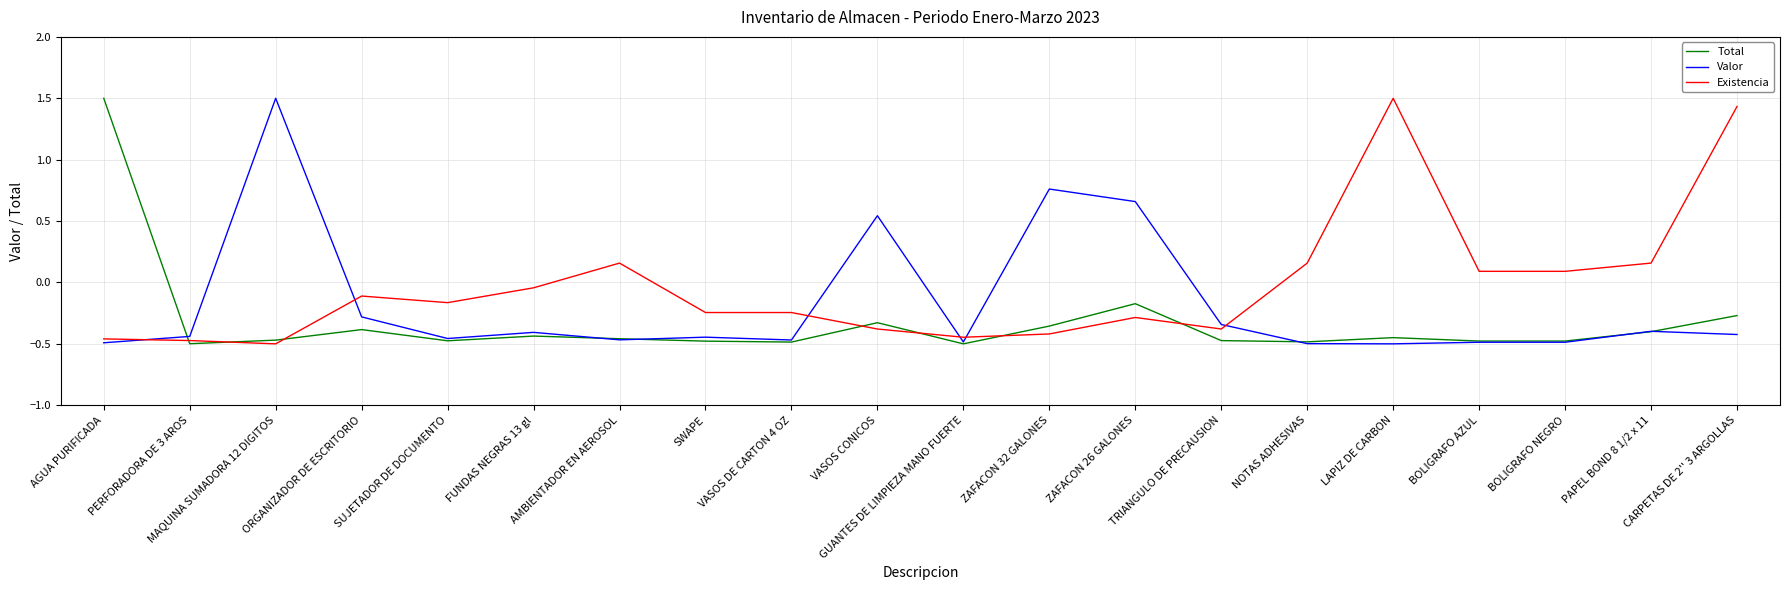

True or false: Valor has more than 1 interior local peaks.

True